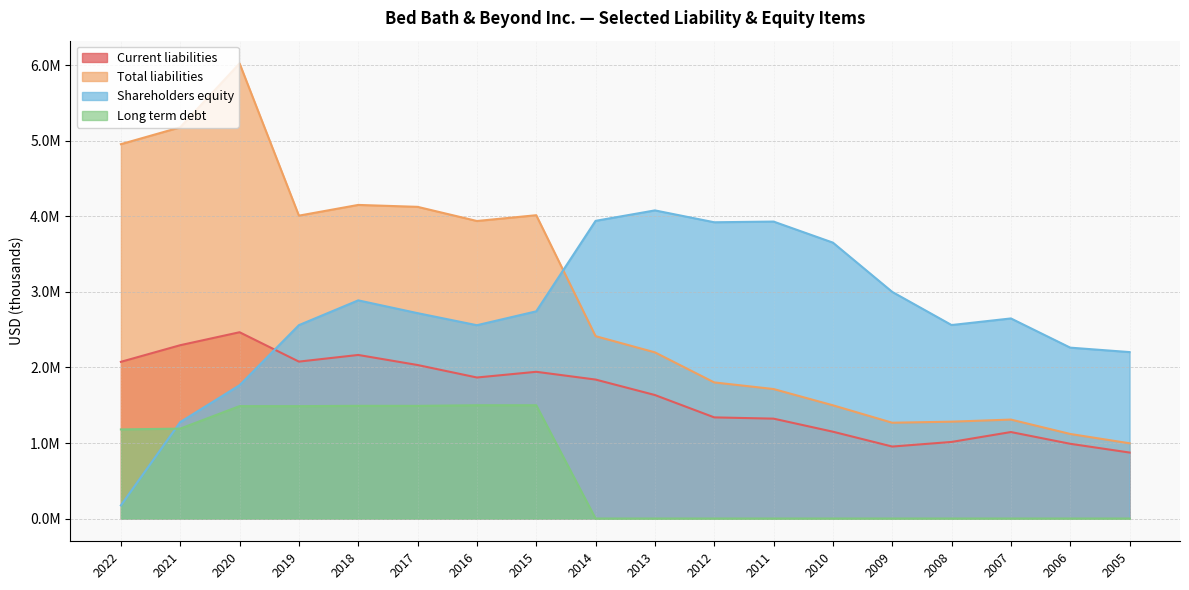

At which category is the sum across all series the highest?

2020